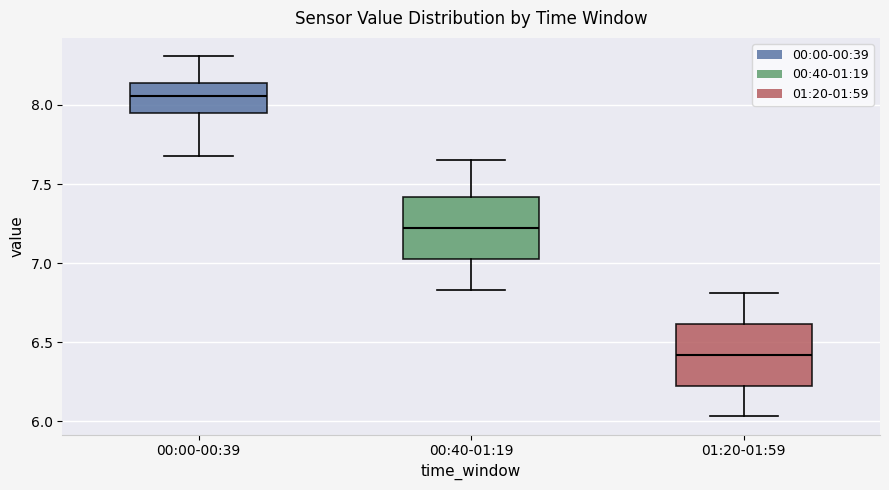

Reading left to right, read every box against the y-axis: the position of its median line, the range the box covers, and the ends of its whiskers. The values are not printed on the chart, so give them approximately, as read against the axis.

00:00-00:39: median 8.05, box 7.95 to 8.15, whiskers 7.70 to 8.30
00:40-01:19: median 7.20, box 7.05 to 7.40, whiskers 6.85 to 7.65
01:20-01:59: median 6.40, box 6.25 to 6.60, whiskers 6.05 to 6.80